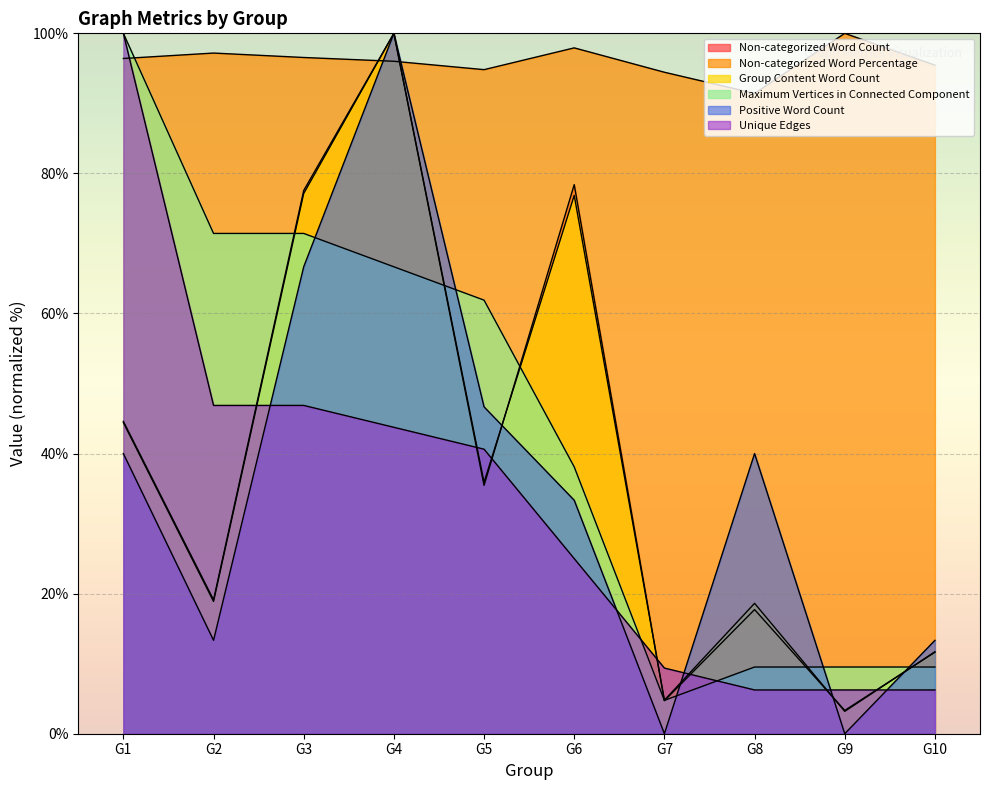

Between G1 and G5, which is larger?

G1